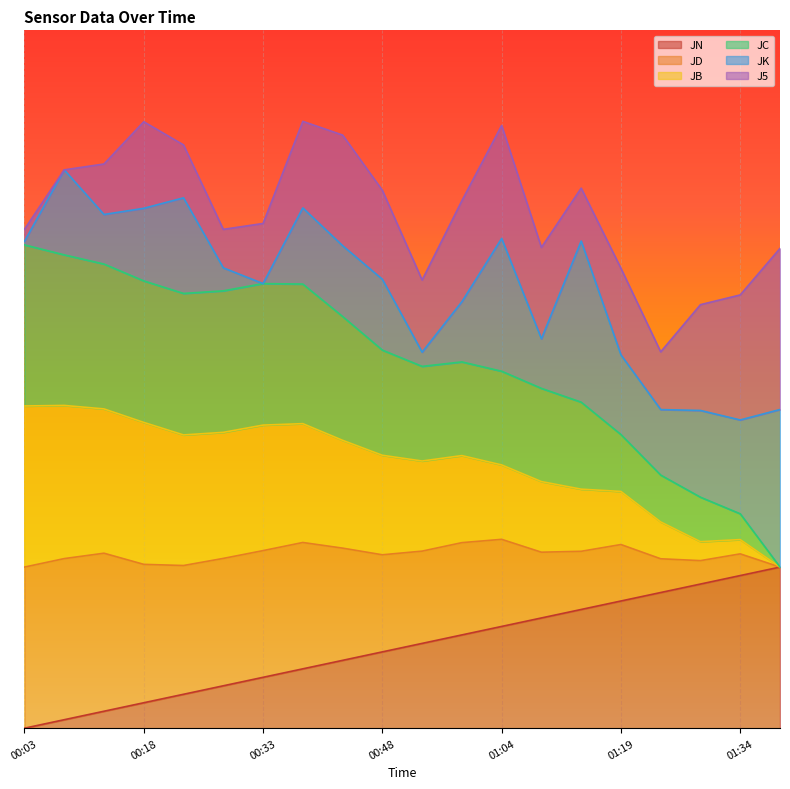

Is the value of JD at 00:18 greater than the value of JN at 00:48?

Yes